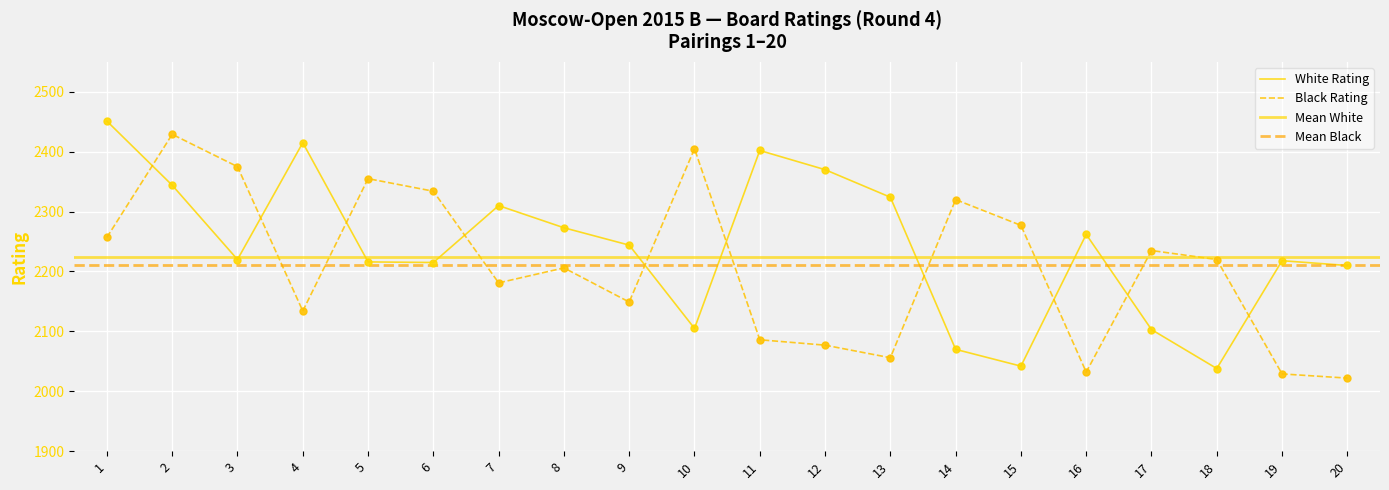

At how many categories does at least one series exceed 2093?

20